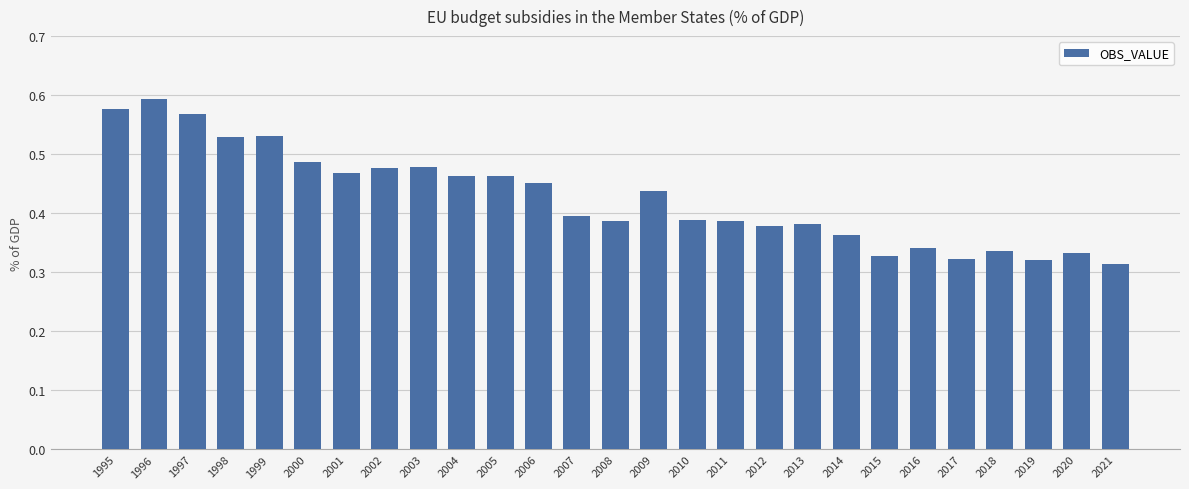

At which category does the chart reach its minimum across all series?

2021